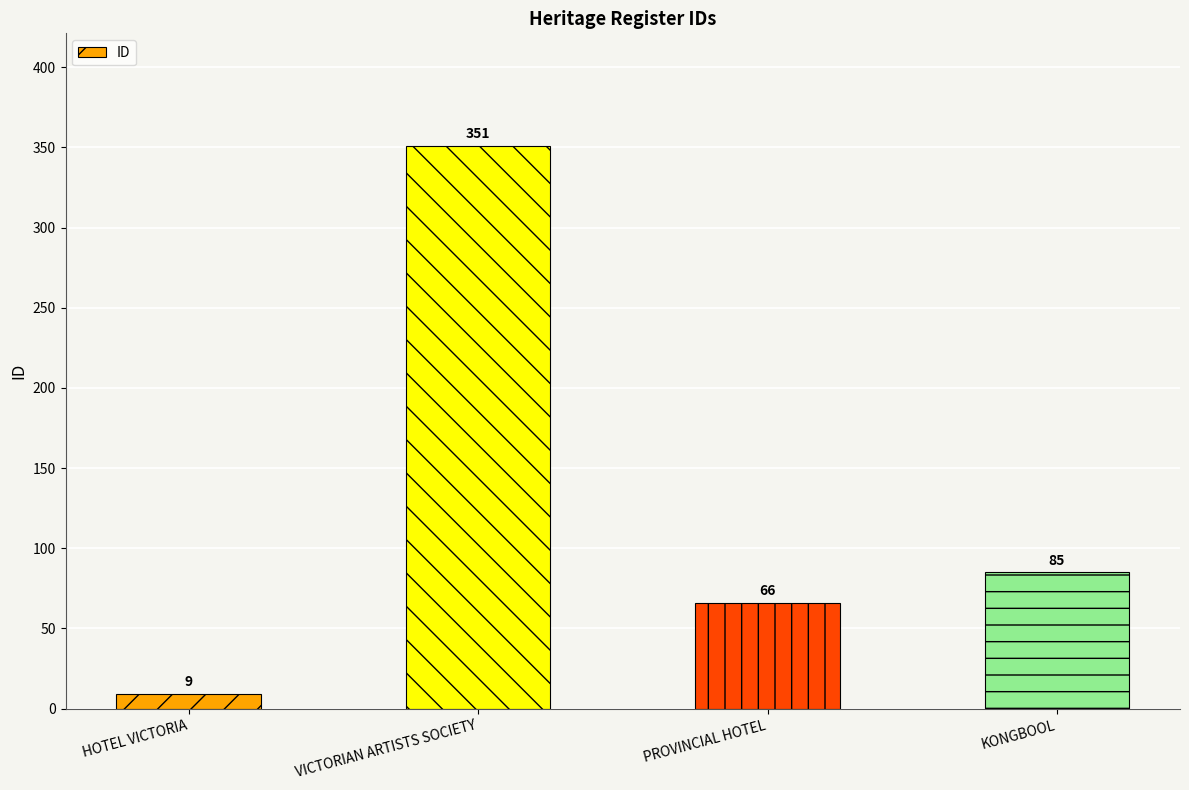

Are the bars grouped side by side (vs. stacked)?

No